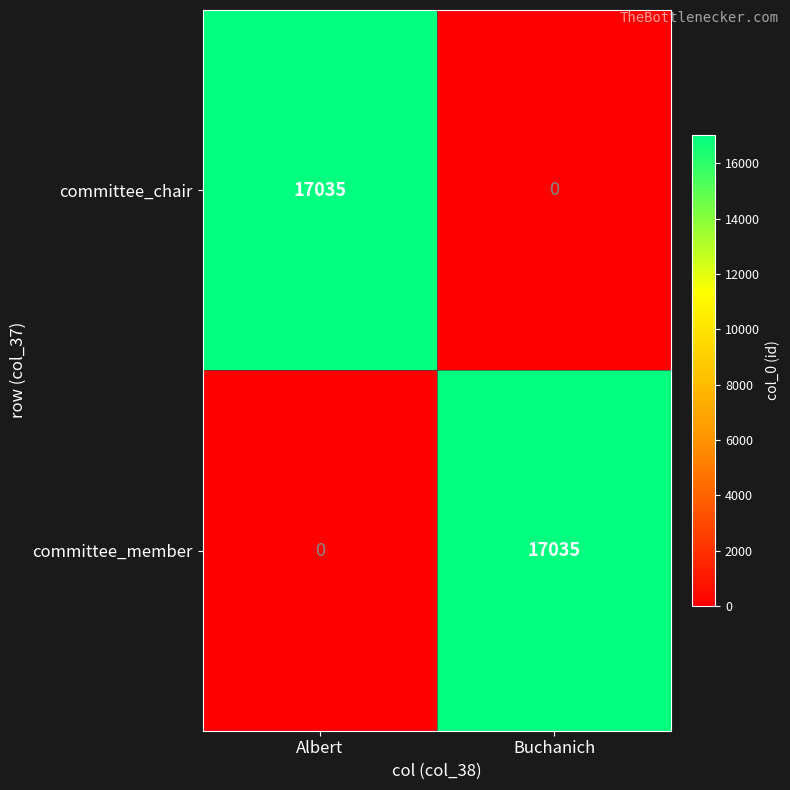

How many distinct data groups are displayed?

2